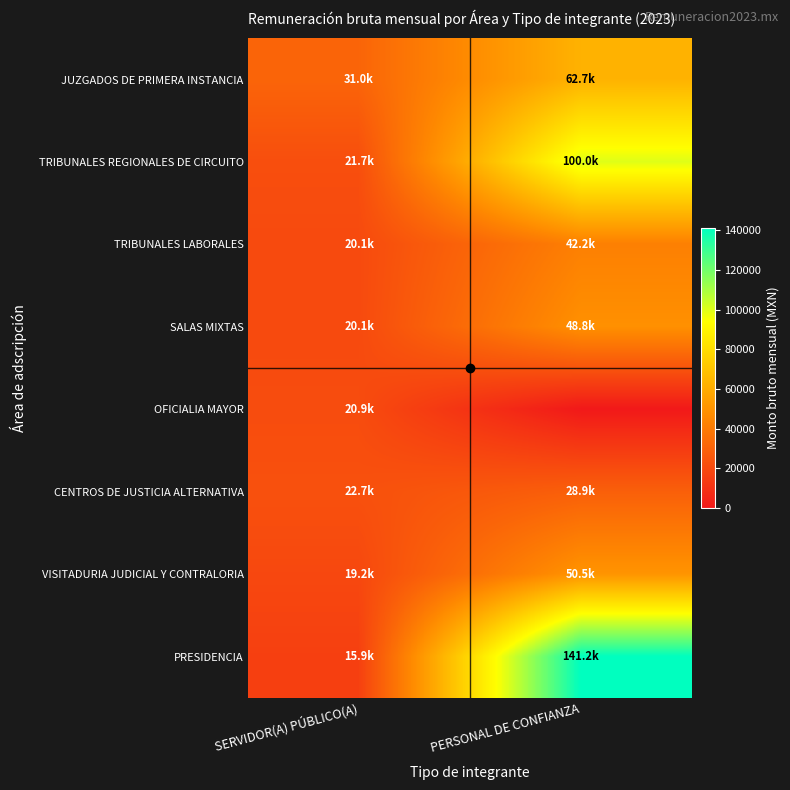

At SERVIDOR(A) PÚBLICO(A), list the series in order from largest to smallest.

JUZGADOS DE PRIMERA INSTANCIA, CENTROS DE JUSTICIA ALTERNATIVA, TRIBUNALES REGIONALES DE CIRCUITO, OFICIALIA MAYOR, TRIBUNALES LABORALES, SALAS MIXTAS, VISITADURIA JUDICIAL Y CONTRALORIA, PRESIDENCIA